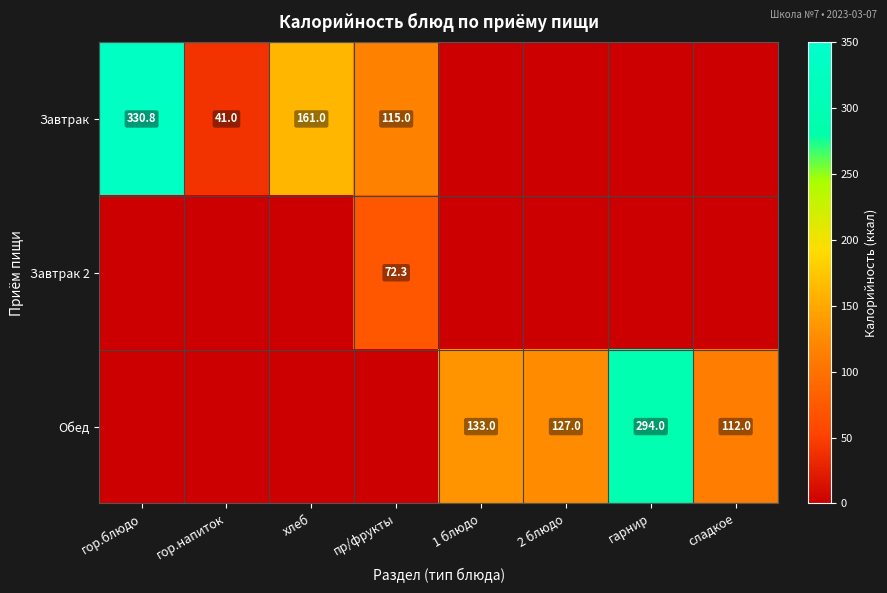

What is the difference between the Обед values at сладкое and 2 блюдо?

15.0